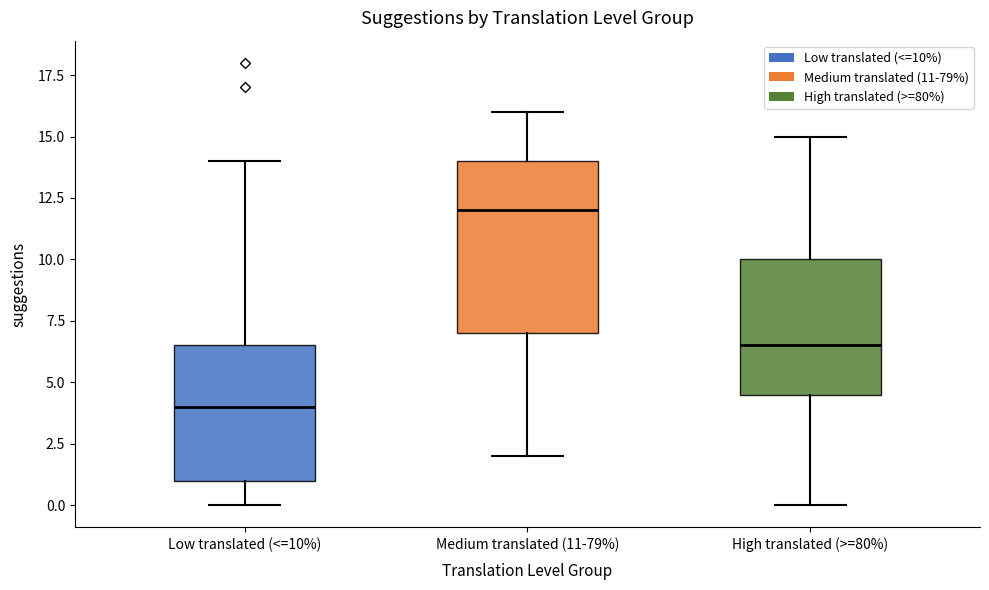

Reading left to right, transcribe this box plot: for each box, give where its median line is, the range the box spans, and where its two whiskers end, as read against the y-axis. The values are not printed on the chart, so give them approximately, as read against the axis.

Low translated (<=10%): median 4.0, box 1.0 to 6.5, whiskers 0.0 to 14.0
Medium translated (11-79%): median 12.0, box 7.0 to 14.0, whiskers 2.0 to 16.0
High translated (>=80%): median 6.5, box 4.5 to 10.0, whiskers 0.0 to 15.0